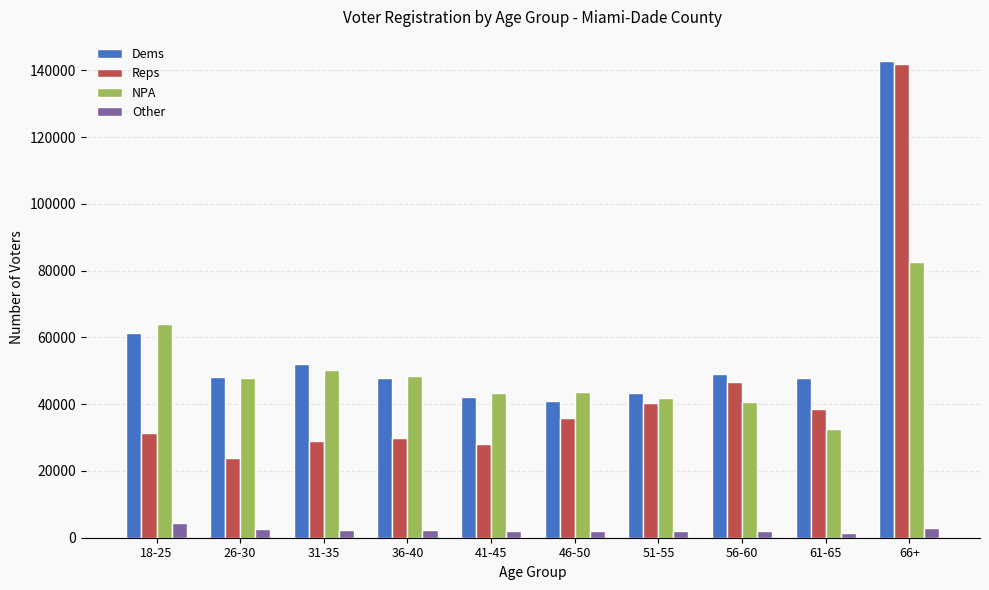

Are the bars grouped side by side (vs. stacked)?

Yes